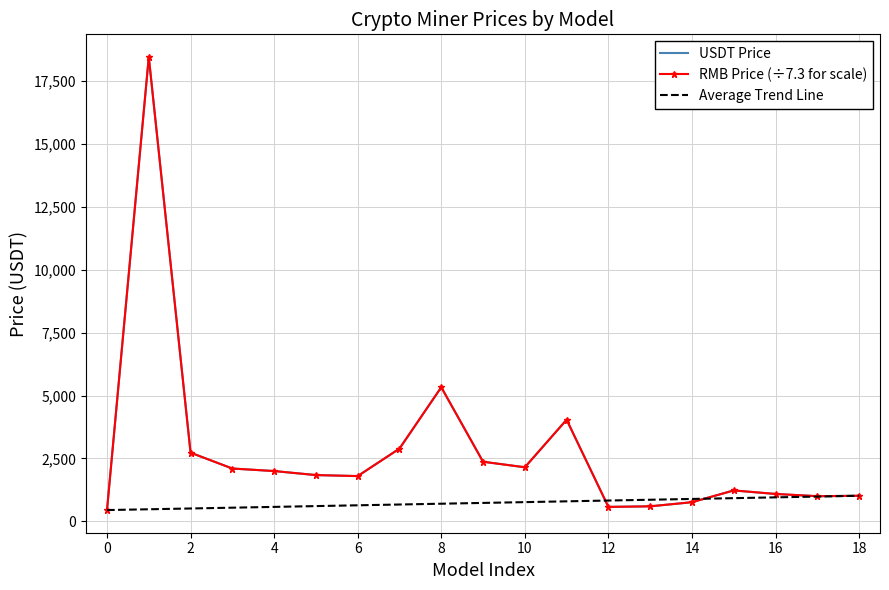

How many interior local valleys does the USDT Price series have?

4